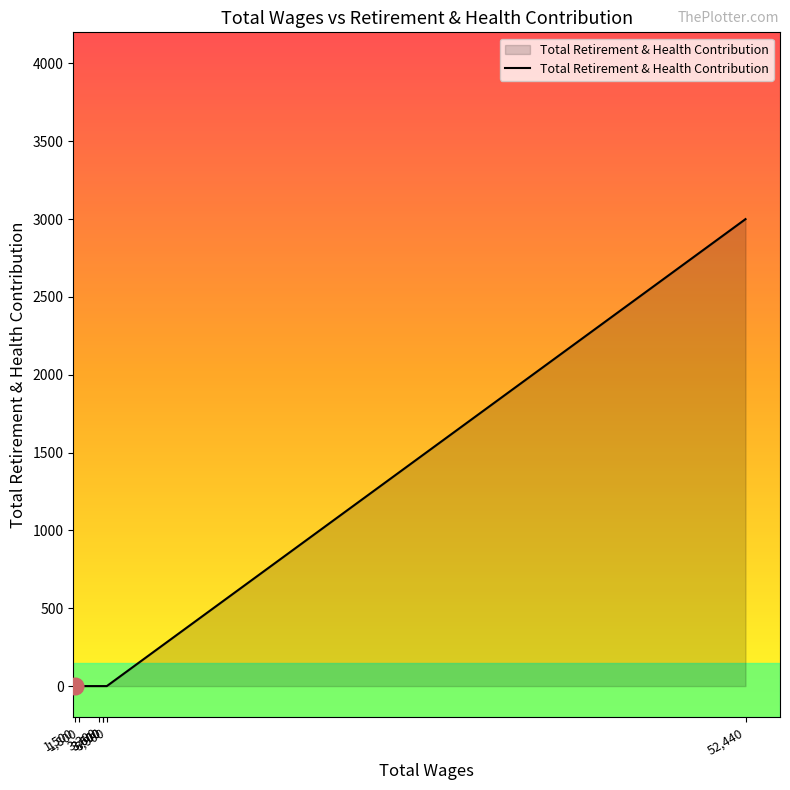

What is the label of the 6th point from the right?

1,800